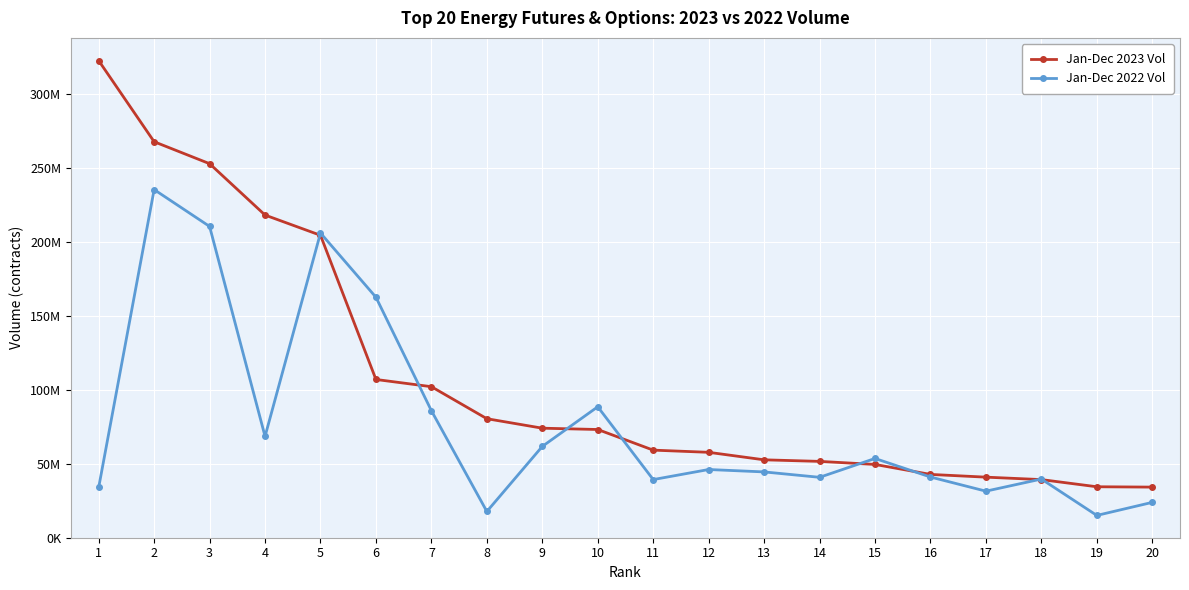

Where is Jan-Dec 2023 Vol nearest to the value 178389167?

5